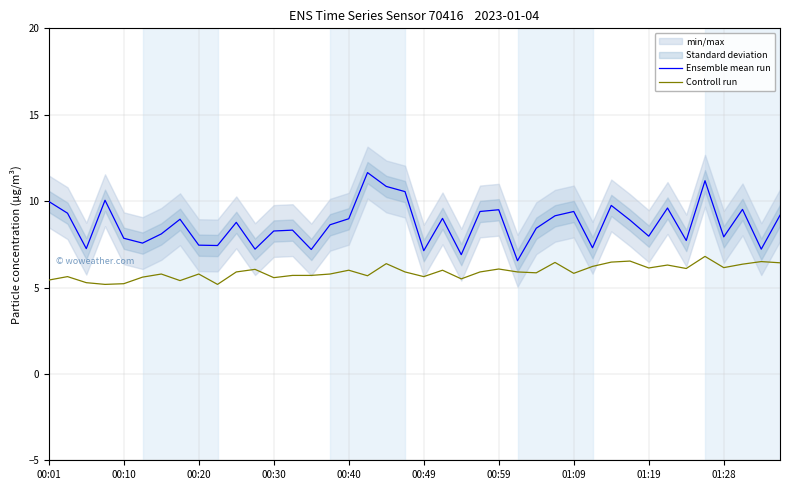

True or false: Controll run and Ensemble mean run intersect in this chart.

False